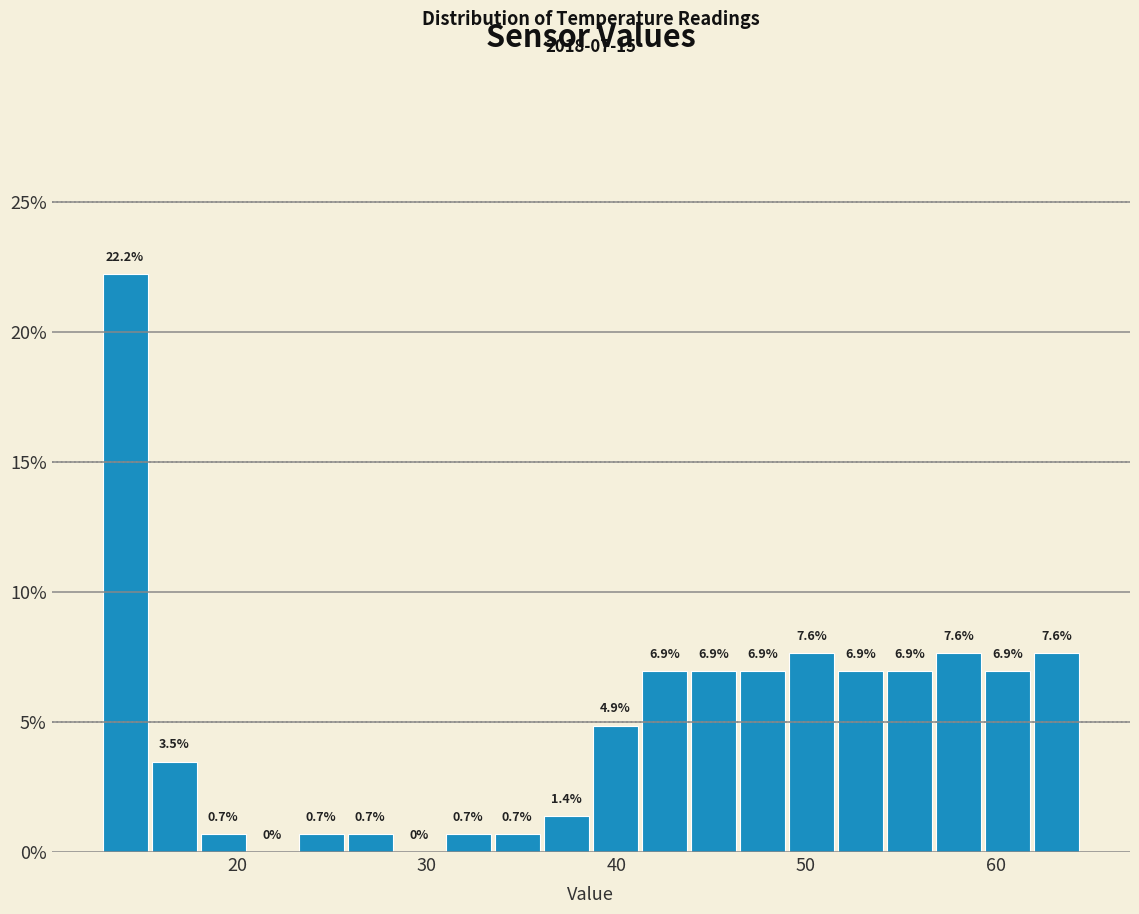

Around what value on the x-axis is the tallest bar? Give the approximate position of its centre, as read against the axis.

14